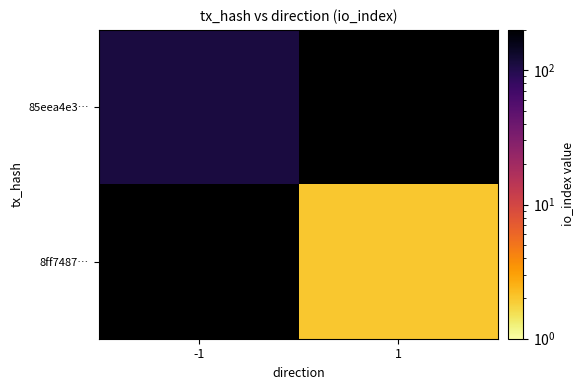

The value of 85eea4e3… at -1 is 145.8. True or false?

False